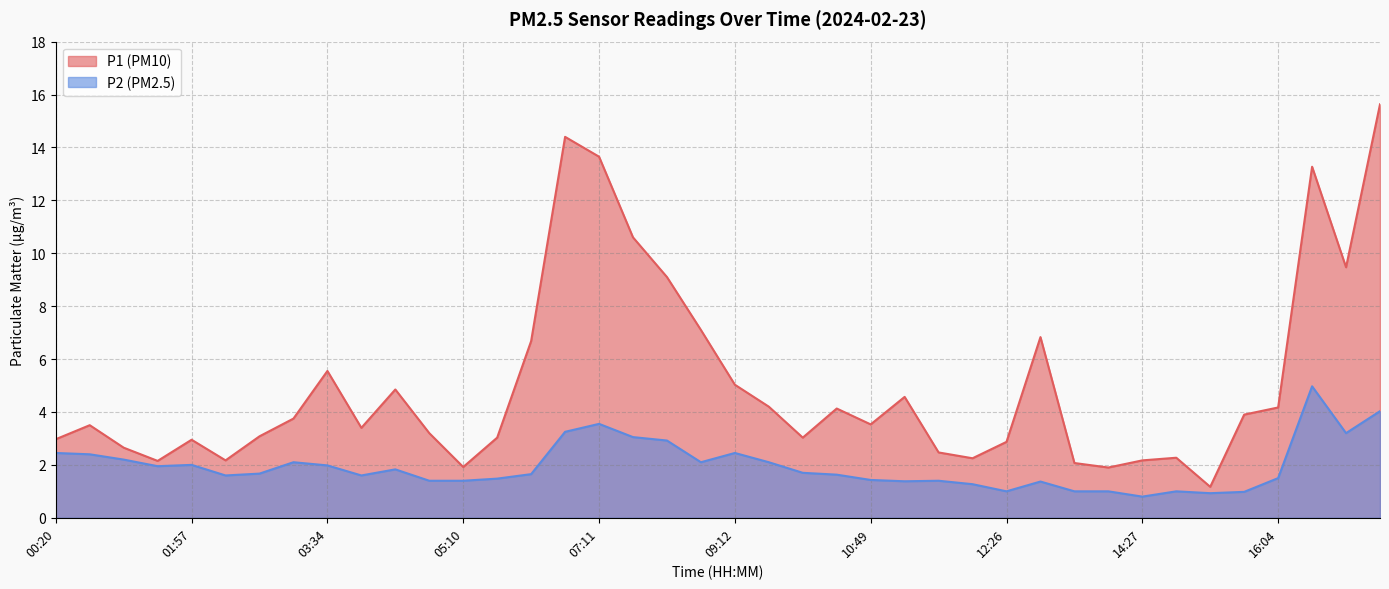

Where does the P1 series first go above 3?

00:44